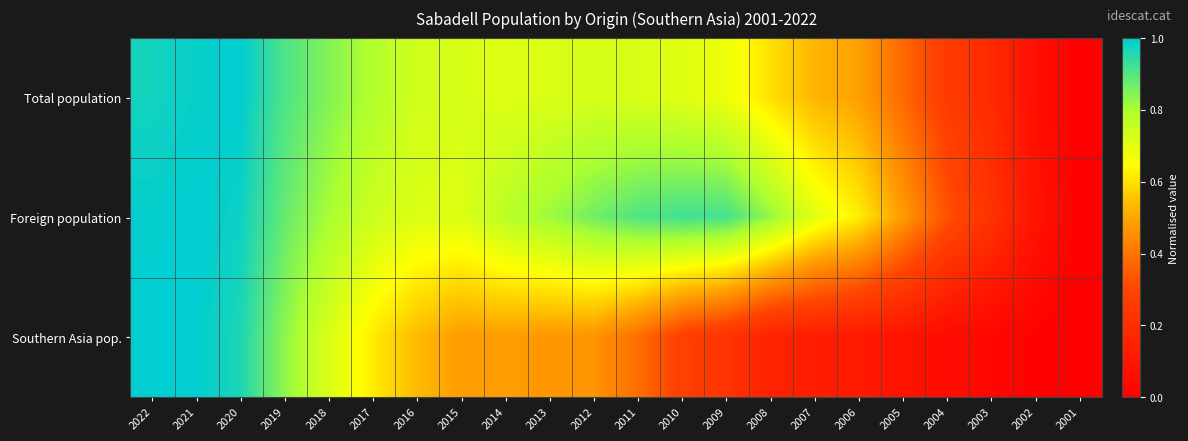

Rank the series by their maximum value, from lowest to highest.

Total population, Foreign population, Southern Asia pop.